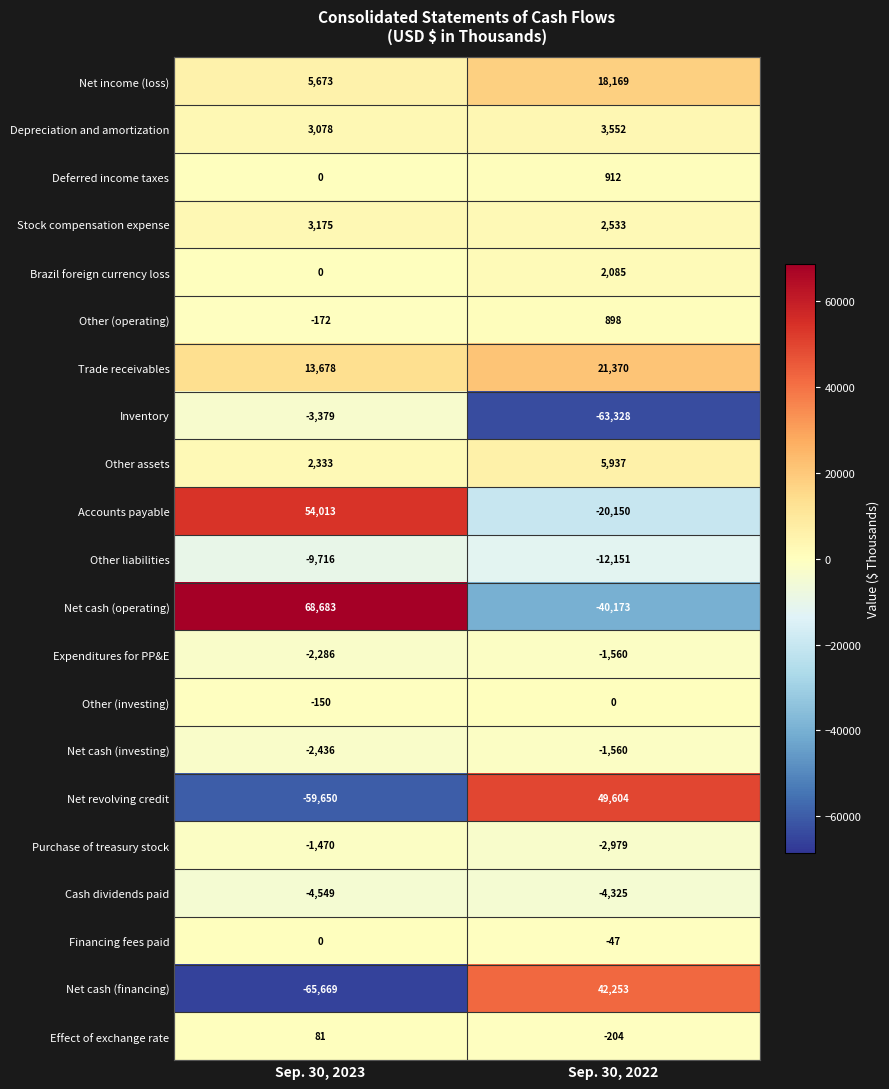

What is the difference between the highest and lowest values at Sep. 30, 2023?

134352